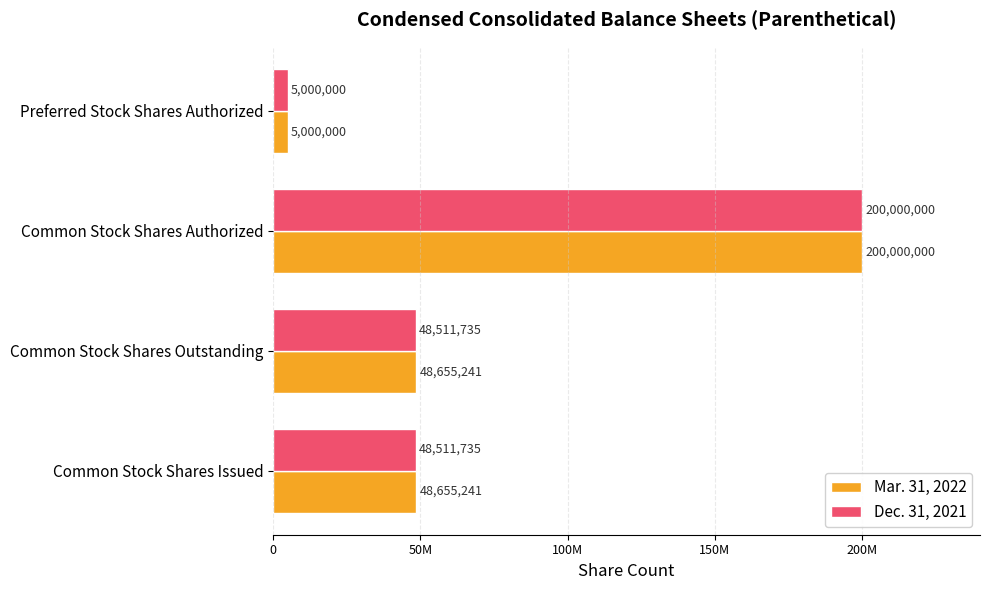

What are all the series names shown in the legend?

Mar. 31, 2022, Dec. 31, 2021